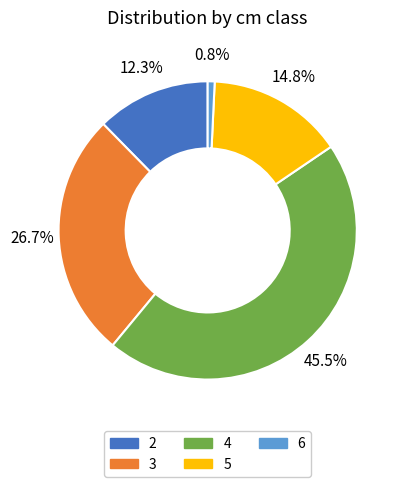

How many segments does this pie chart have?

5